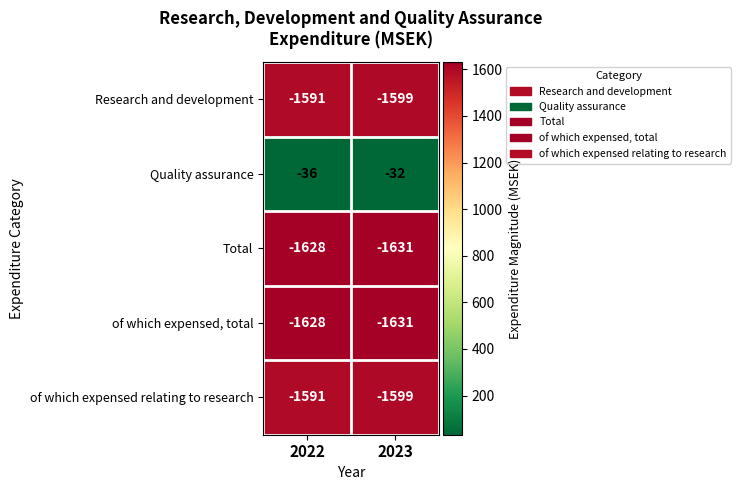

Is it true that of which expensed, total equals -2740 at 2022?

False